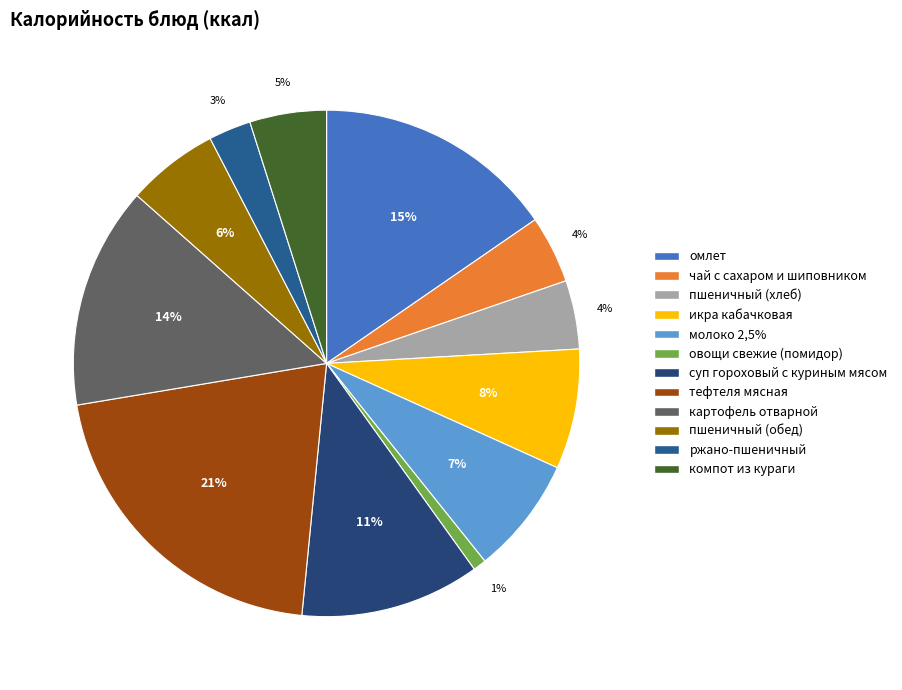

Which slice is the largest?

тефтеля мясная